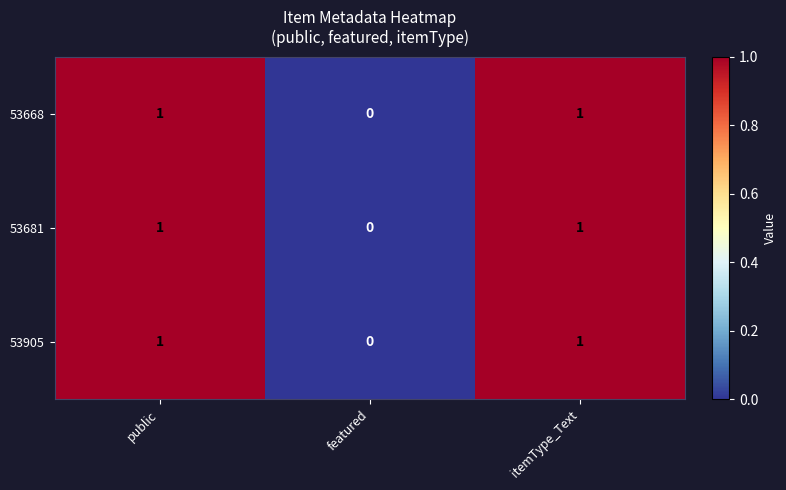

The 53668 series shows -1 at featured. True or false?

False